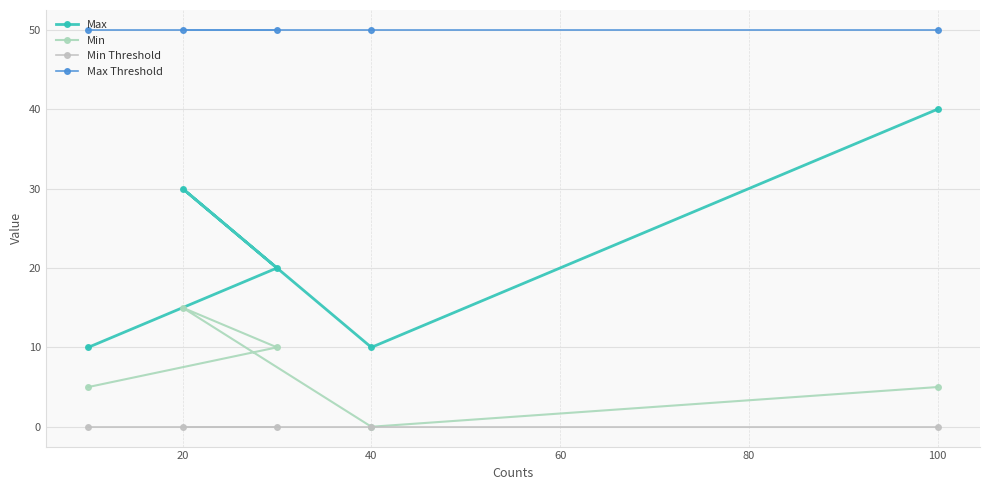

How many series are shown in this chart?

4